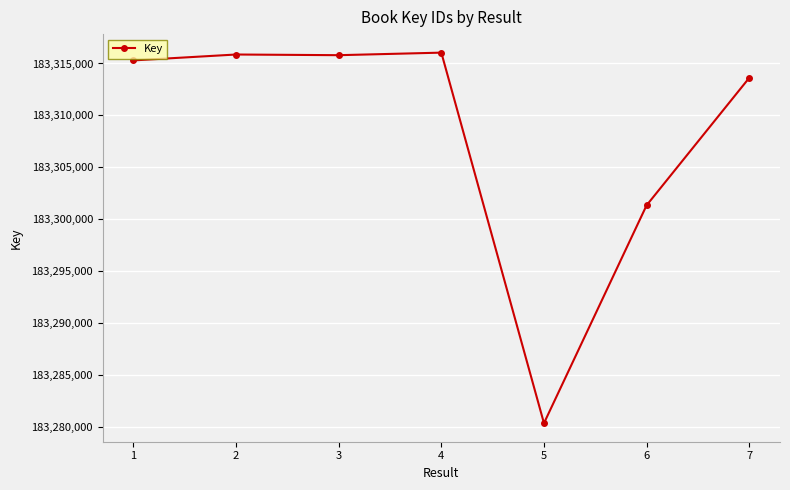

What is the greatest value displayed?

183316045